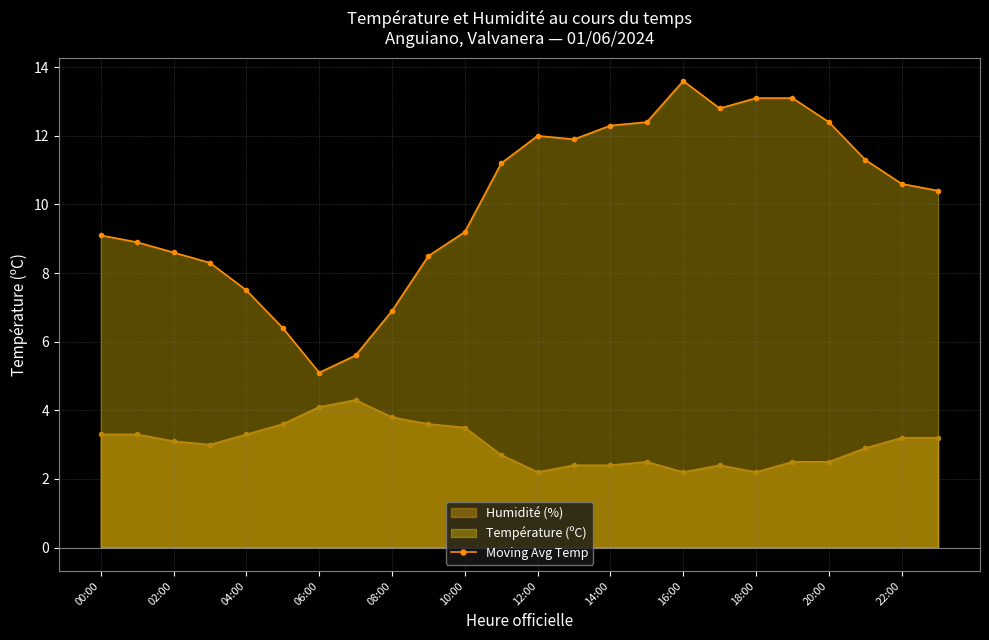

How many lines are shown in the chart?

2